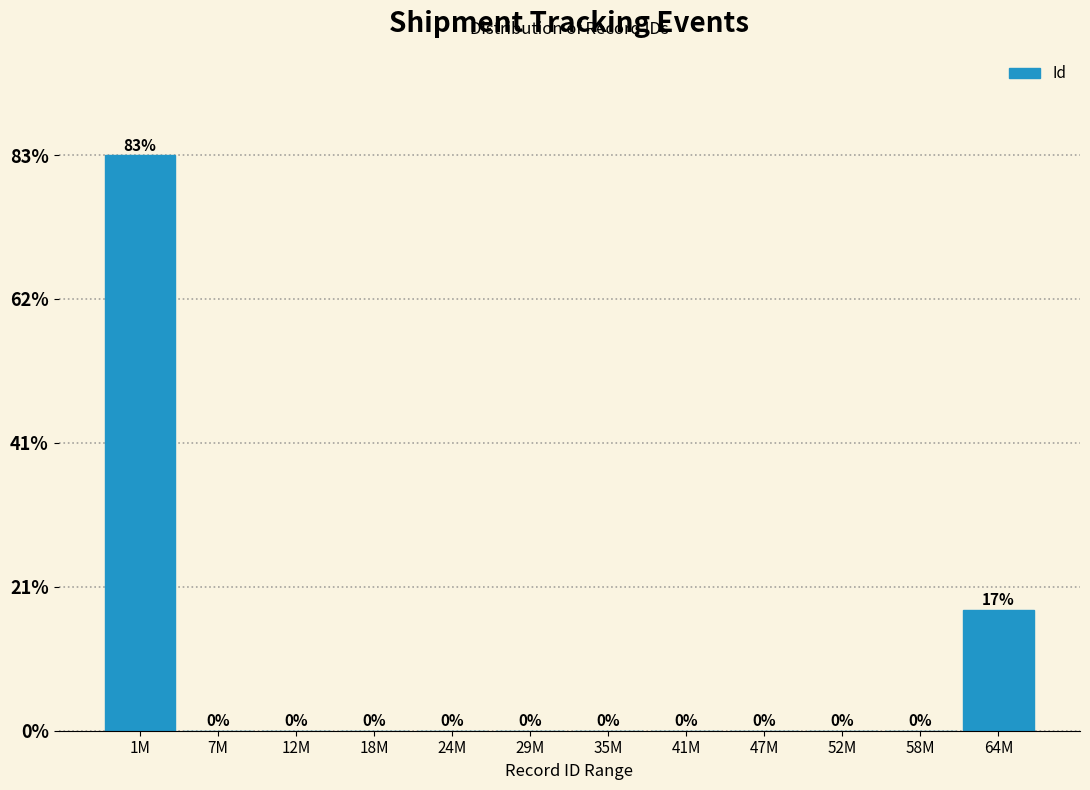

Are the bars horizontal?

No